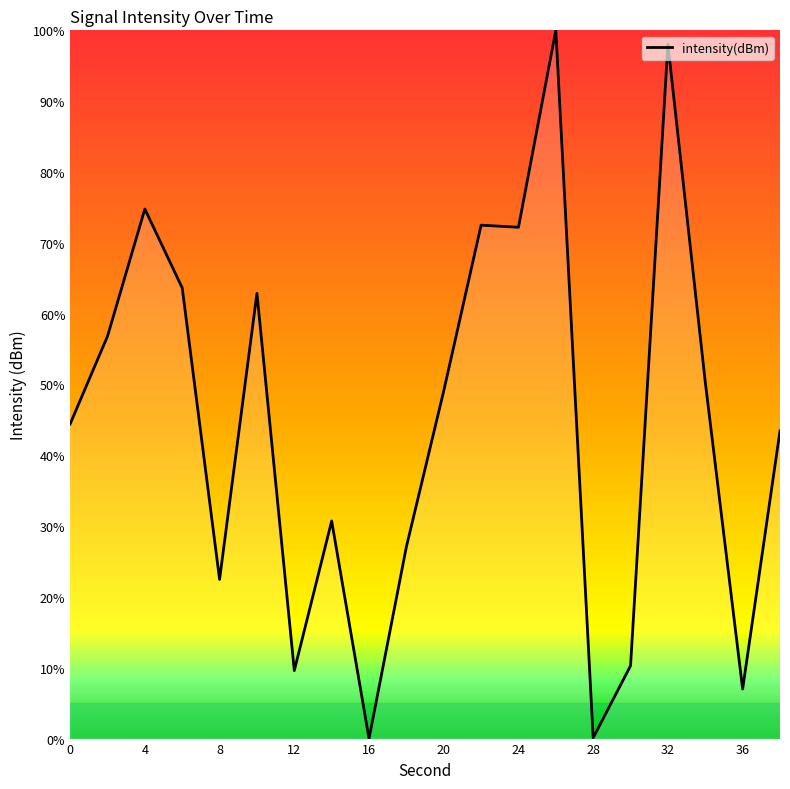

What is the difference between the maximum and minimum values?

100.0